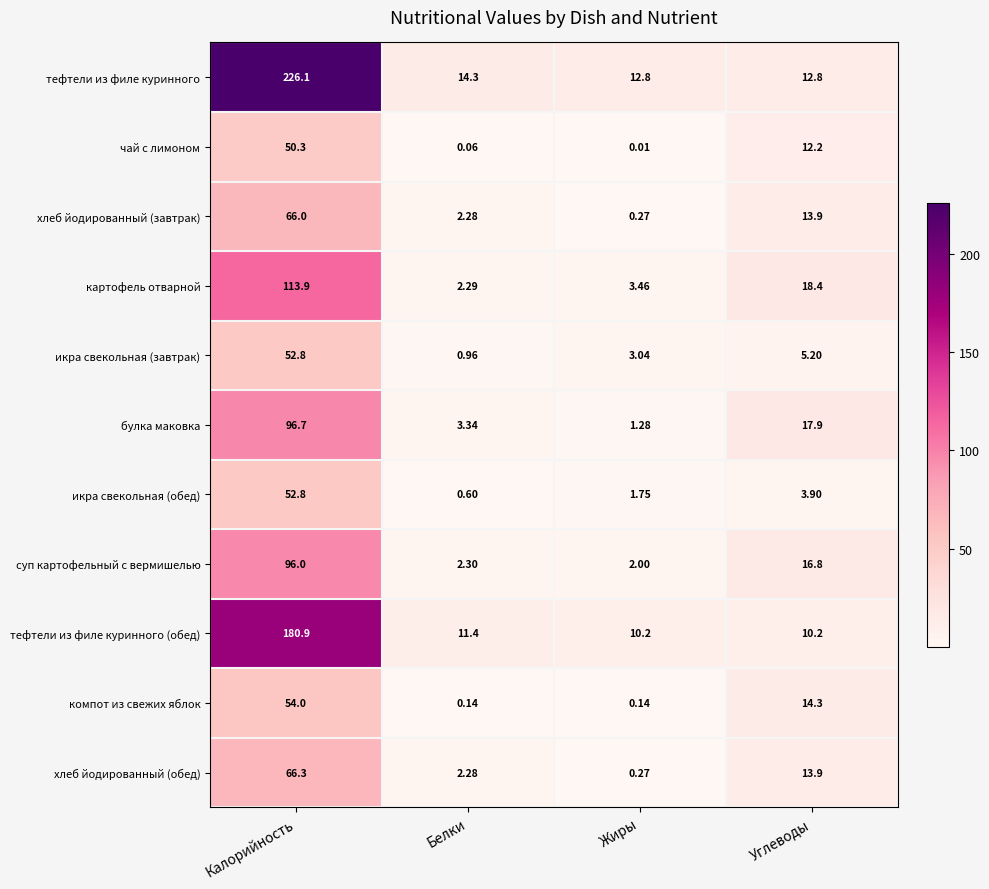

Which series has the largest range (max minus min)?

тефтели из филе куринного